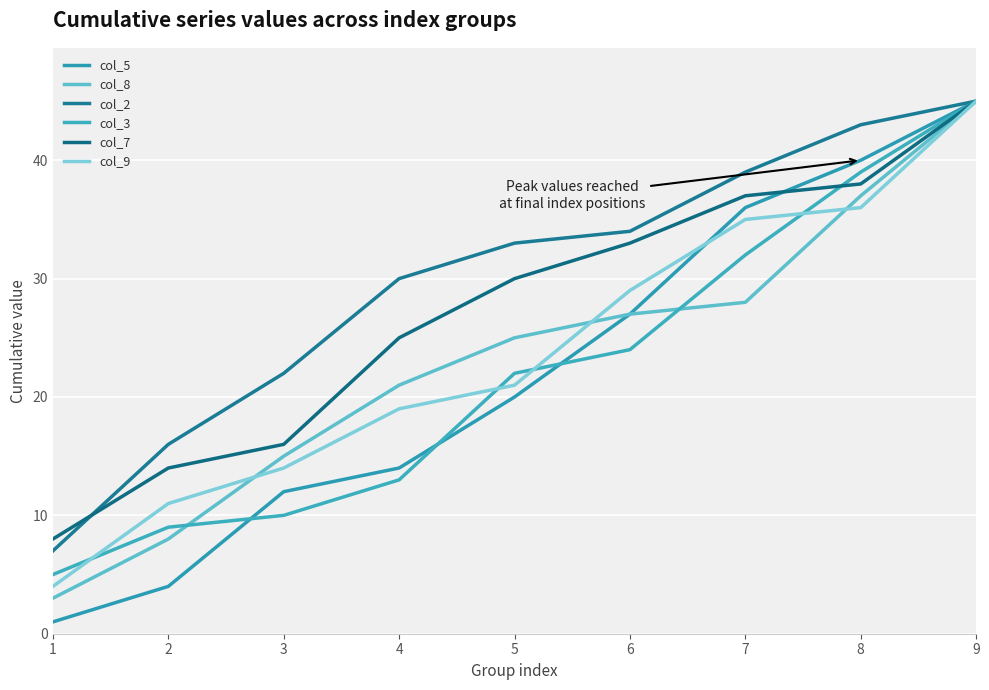

Does the chart have visible grid lines?

Yes